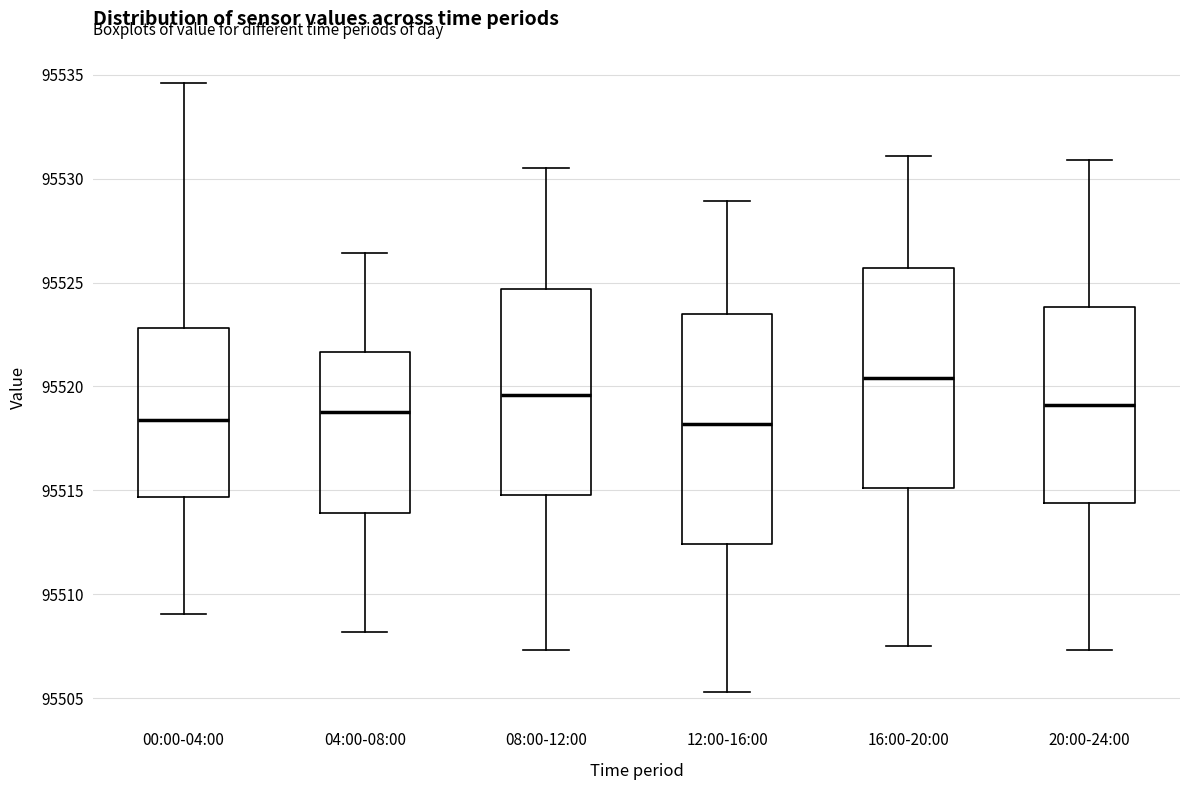

Where does the median line of the box for 20:00-24:00 sit on the y-axis? The values are not printed on the chart, so give them approximately, as read against the axis.

95519.0